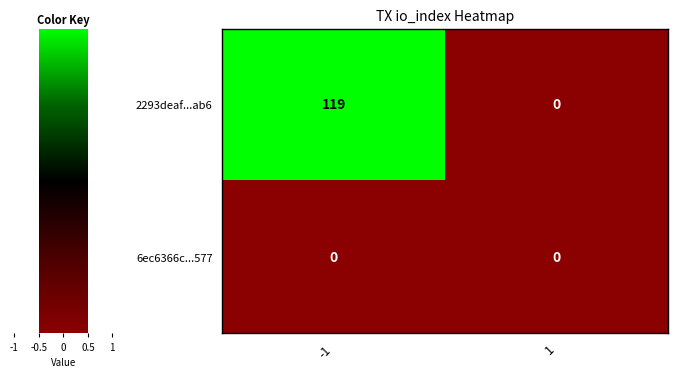

What is the highest value of the 2293deaf...ab6 series?

119